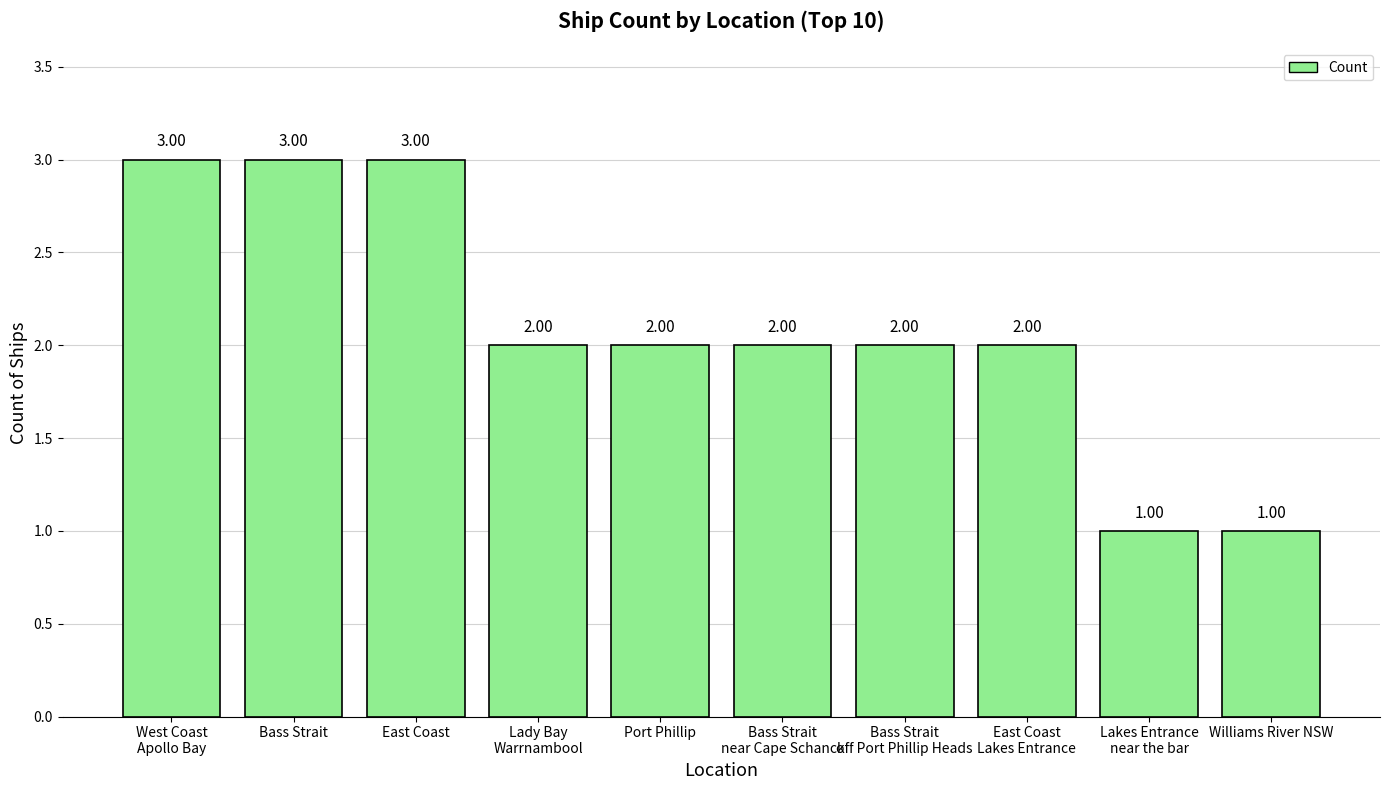

What is the label of the 3rd bar from the right?

East Coast
Lakes Entrance